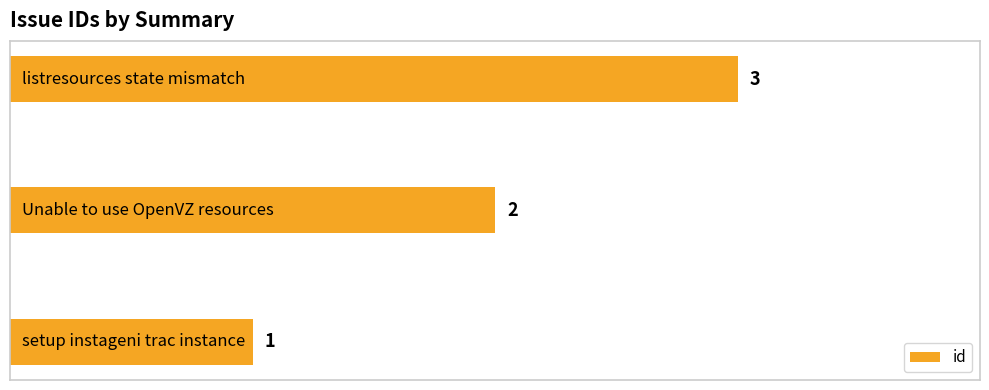

Count the values in the range 1 to 3.

3